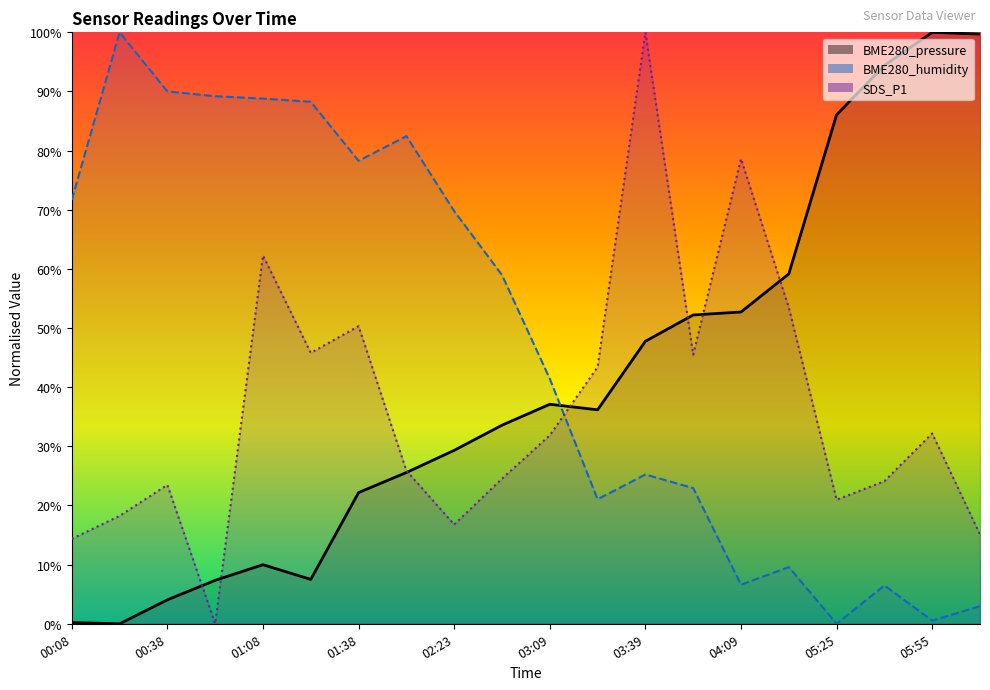

What position from the right is 03:09?

10